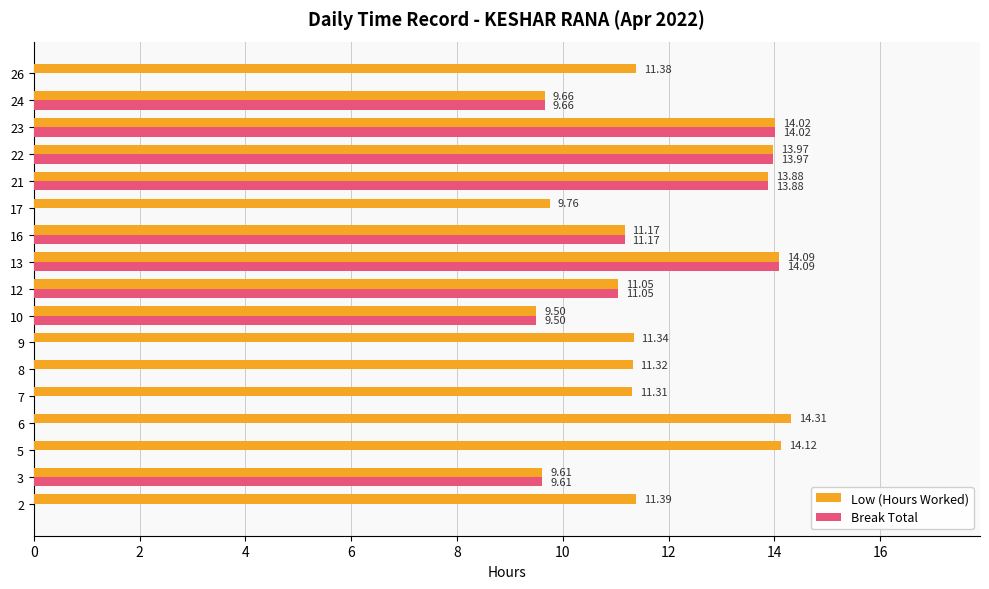

Which series changed the most between 7 and 13?

Break Total